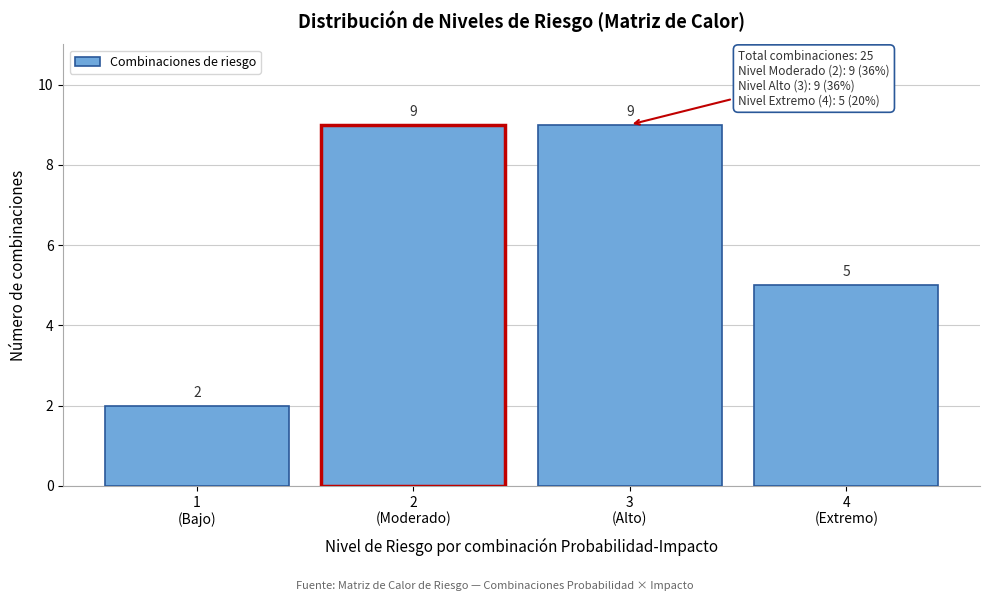

Reading left to right, list all the values displayed in this chart.

2	9	9	5